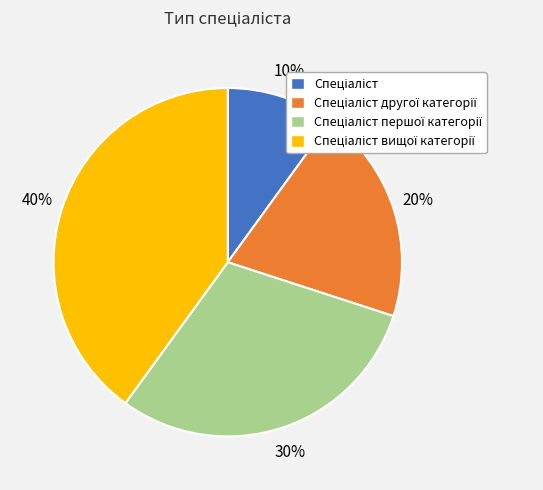

How many slices are in this pie chart?

4